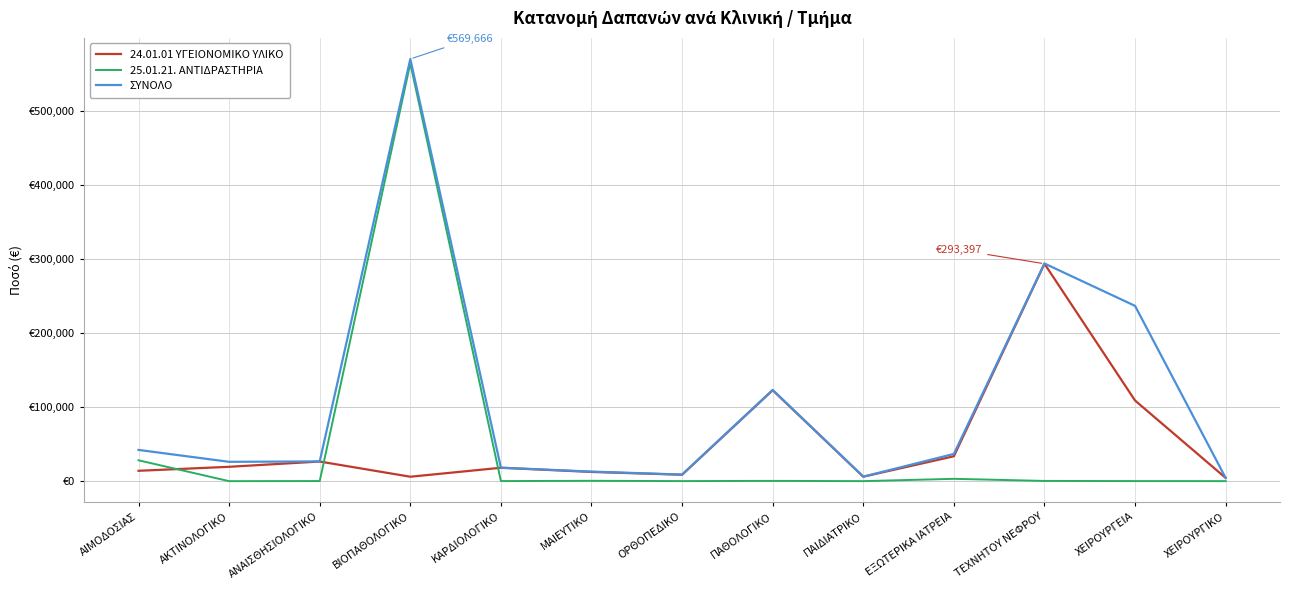

What are all the series names shown in the legend?

24.01.01 ΥΓΕΙΟΝΟΜΙΚΟ ΥΛΙΚΟ, 25.01.21. ΑΝΤΙΔΡΑΣΤΗΡΙΑ, ΣΥΝΟΛΟ